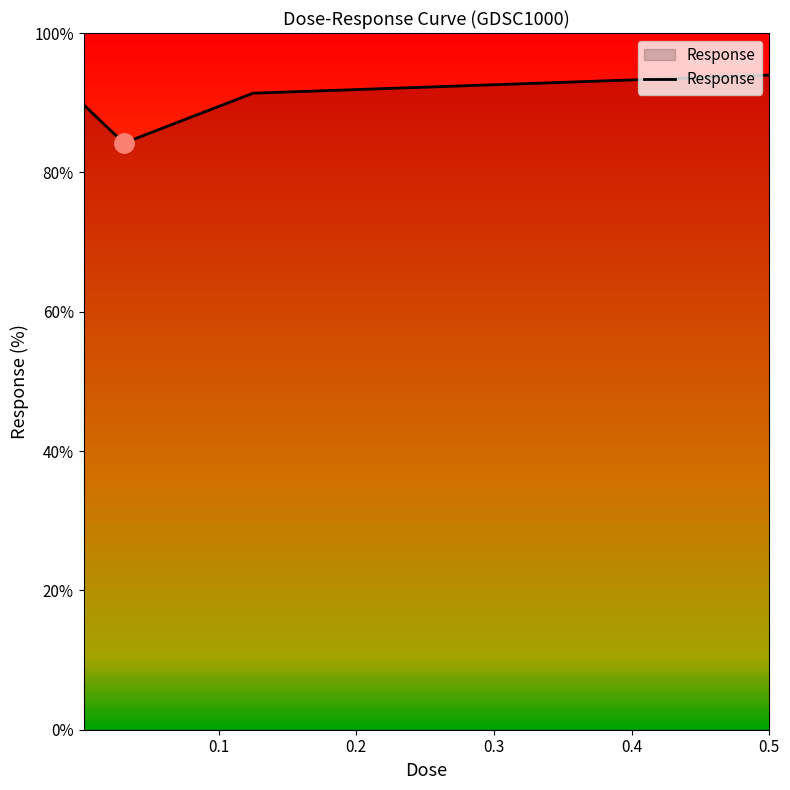

What is the minimum value shown in the chart?

84.2